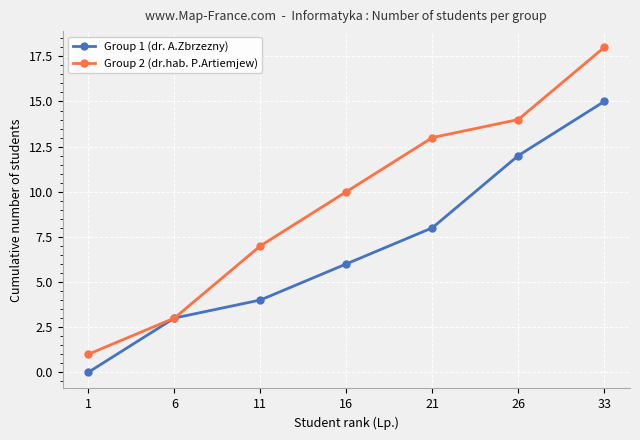

Which series changed the most between 1 and 33?

Group 2 (dr.hab. P.Artiemjew)